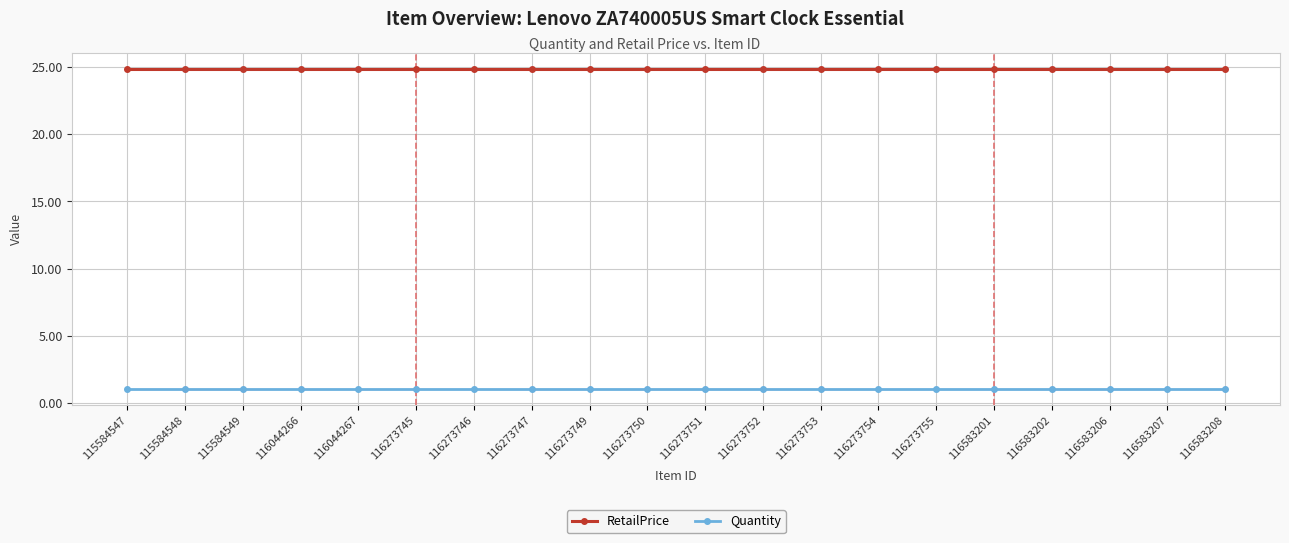

What is the smallest value displayed?

1.0